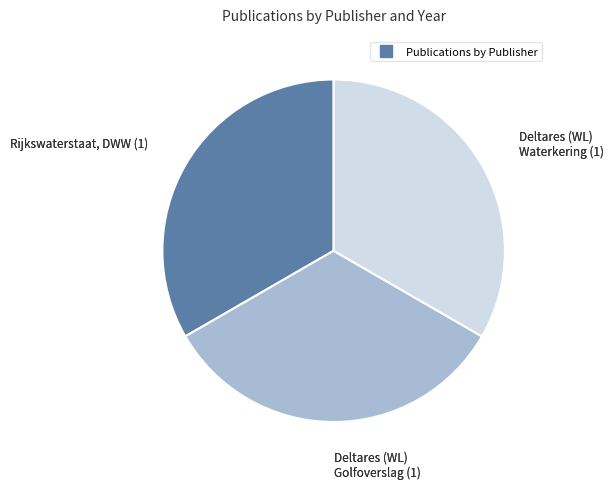

Is there any slice that represents more than half of the pie?

No